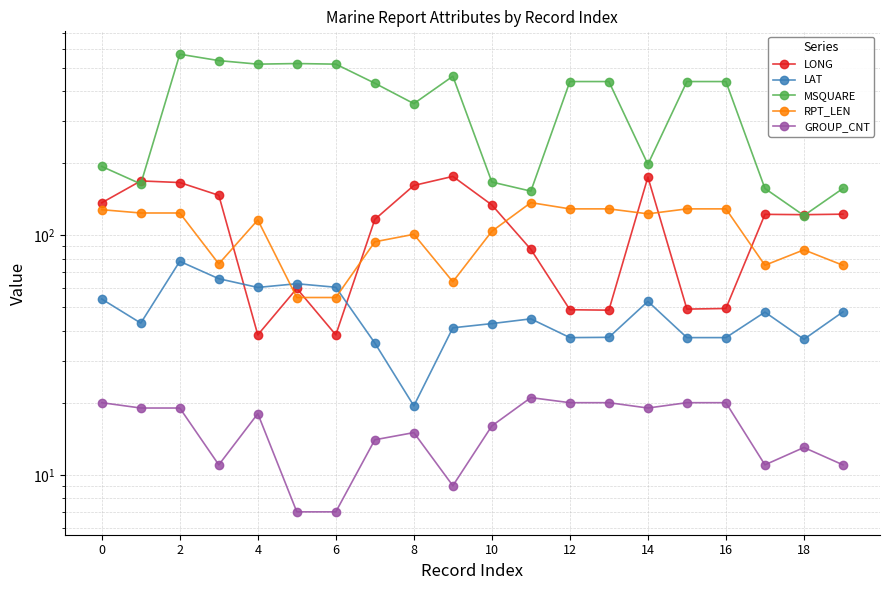

What is the approximate value of LAT at 19?

47.9